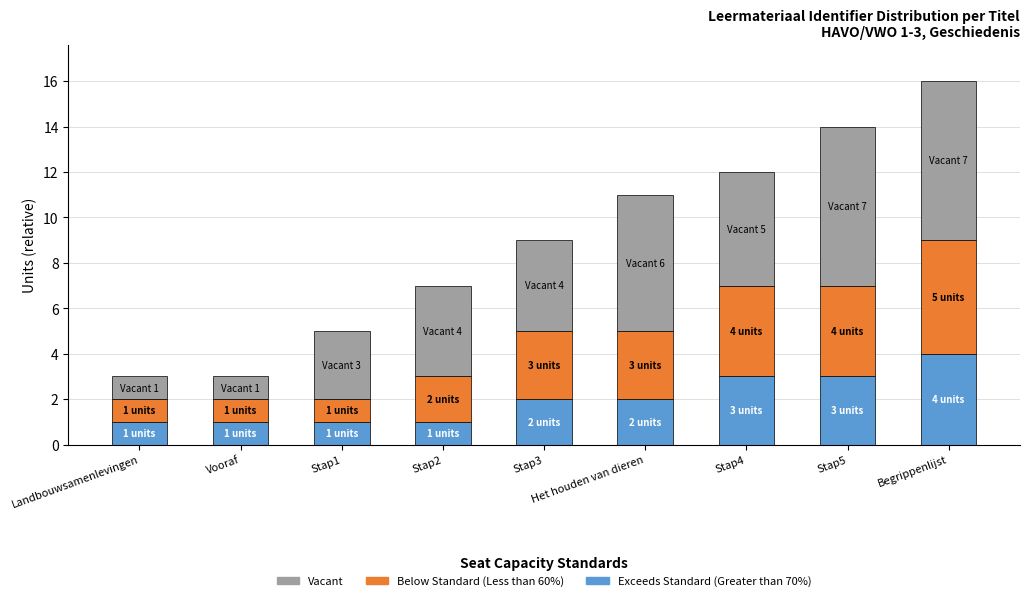

The value of Exceeds Standard (Greater than 70%) at Stap5 is 1. True or false?

False